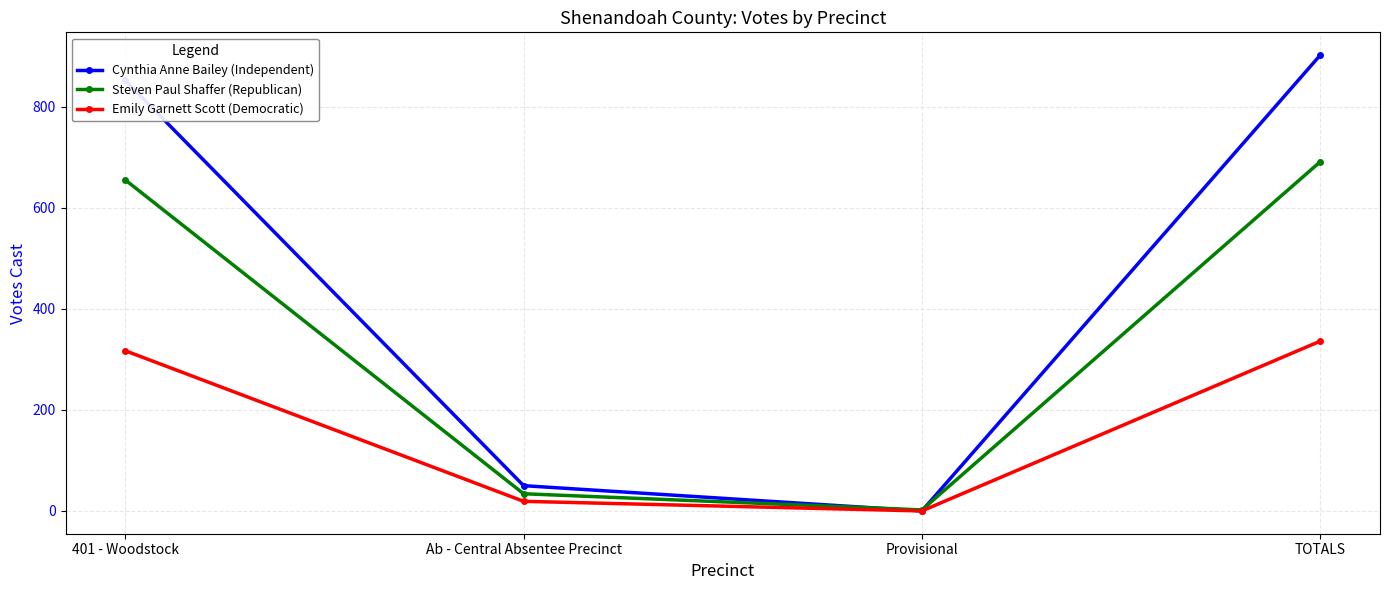

What is the approximate value of Emily Garnett Scott (Democratic) at TOTALS?

336